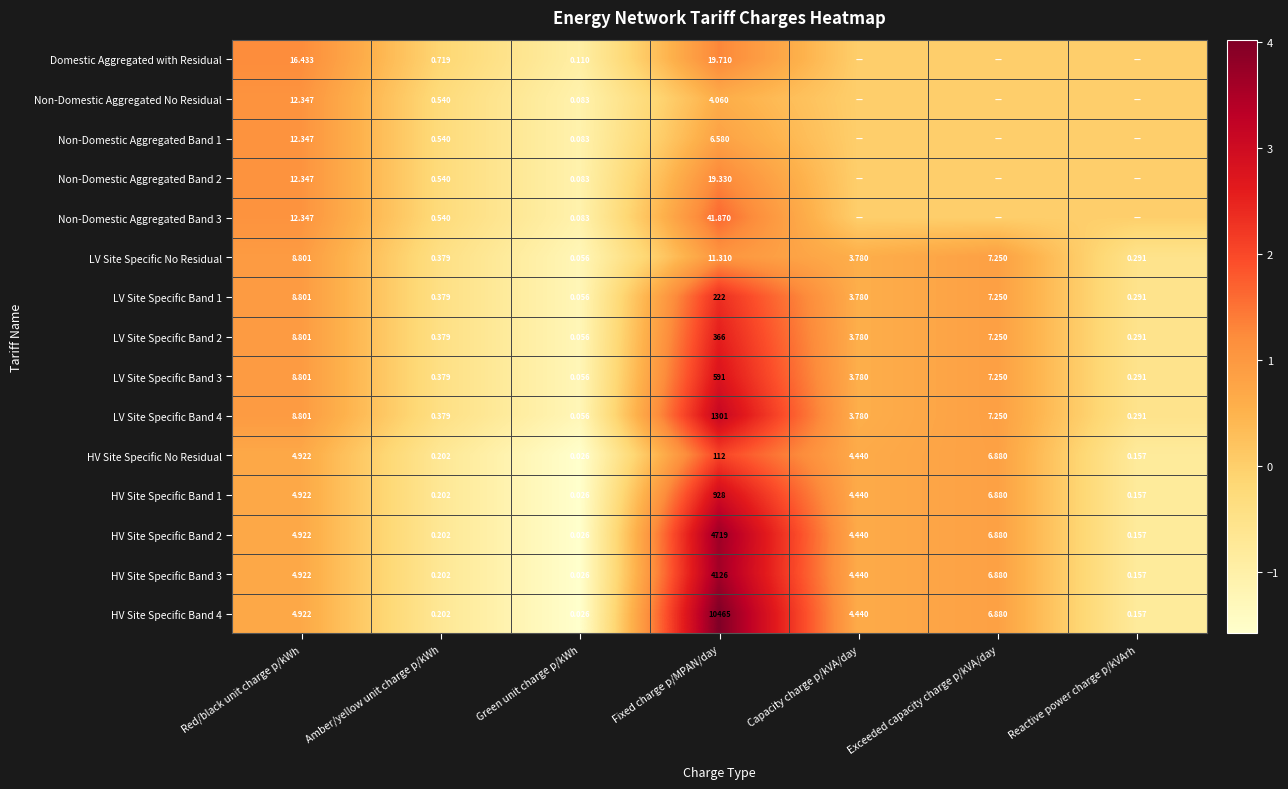

Rank the categories by LV Site Specific Band 3 value from highest to lowest.

Fixed charge p/MPAN/day, Red/black unit charge p/kWh, Exceeded capacity charge p/kVA/day, Capacity charge p/kVA/day, Amber/yellow unit charge p/kWh, Reactive power charge p/kVArh, Green unit charge p/kWh